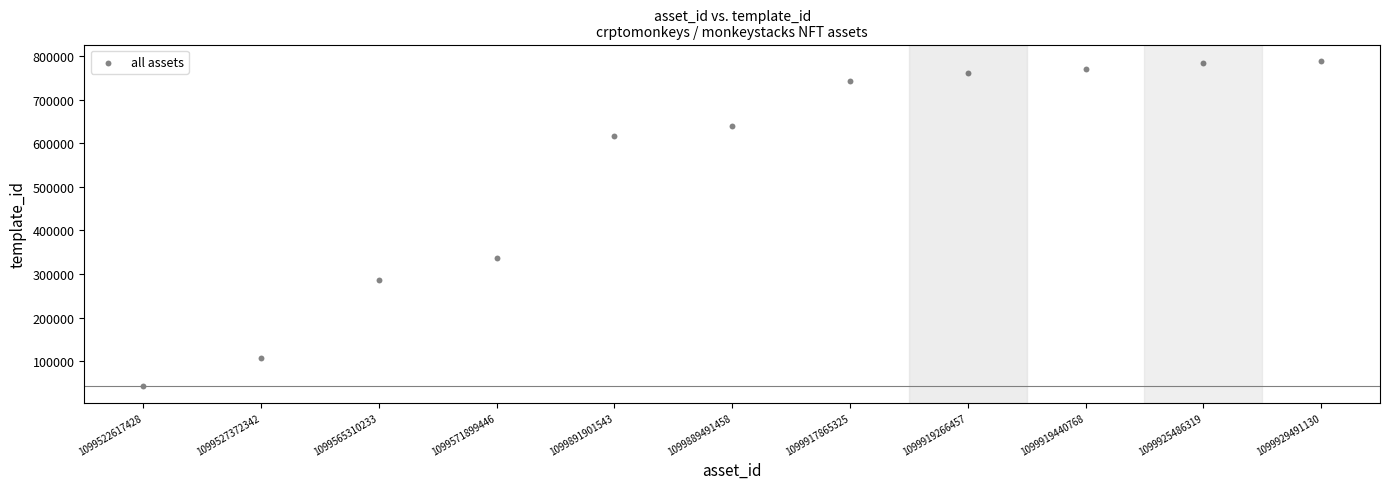

What is the range of Y values (max minus min)?

746446